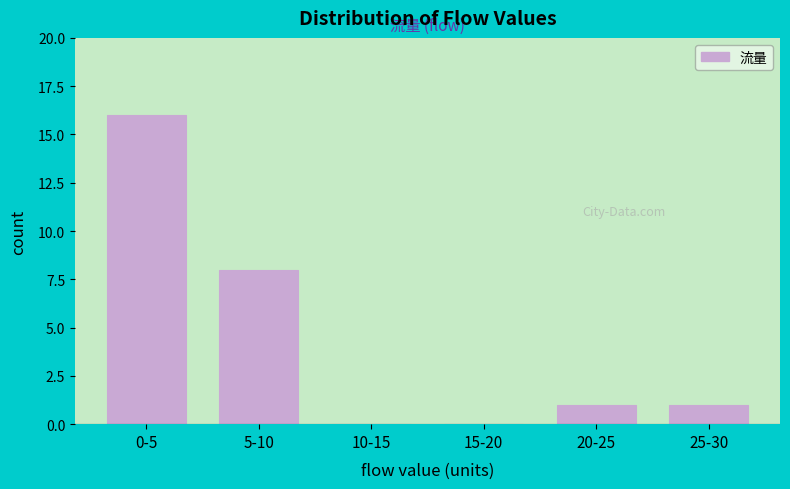

Reading left to right, extract all data points from this chart.

0-5=16	5-10=8	10-15=0	15-20=0	20-25=1	25-30=1